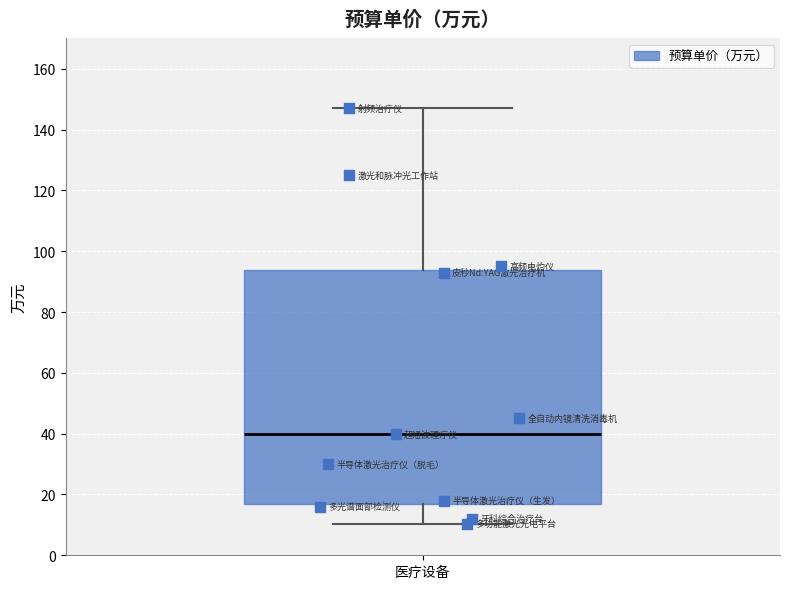

Transcribe this box plot: give where the median line is, the range the box spans, and where the two whiskers end, as read against the y-axis. The values are not printed on the chart, so give them approximately, as read against the axis.

median 40, box 18 to 94, whiskers 10 to 148